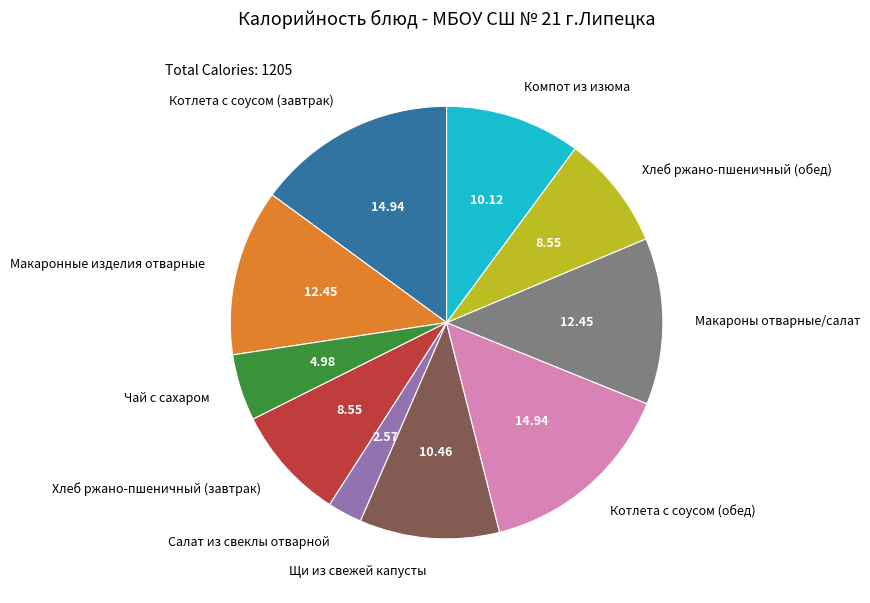

Is Компот из изюма the majority of the pie?

No